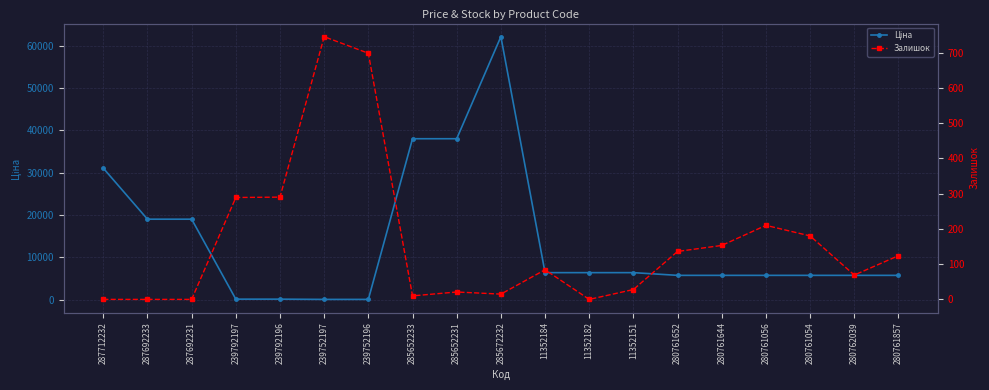

What is the sum of the Ціна values at 11352184 and 11352182?

12757.7